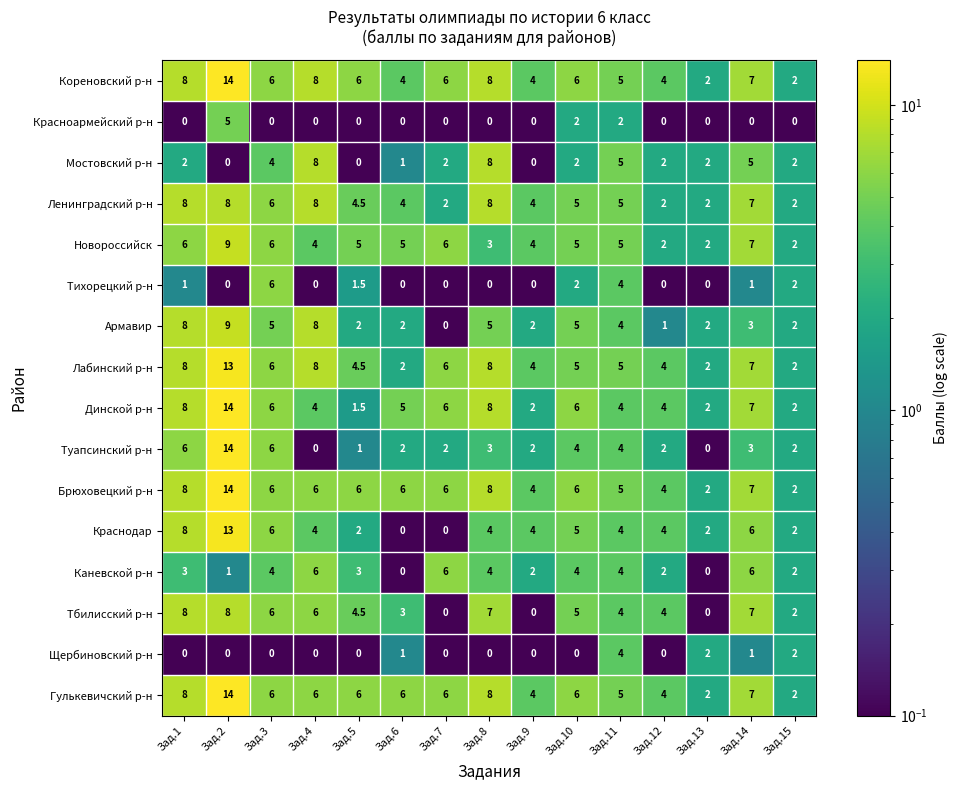

True or false: Тбилисский р-н has a value of 8.0 at Зад.1.

True